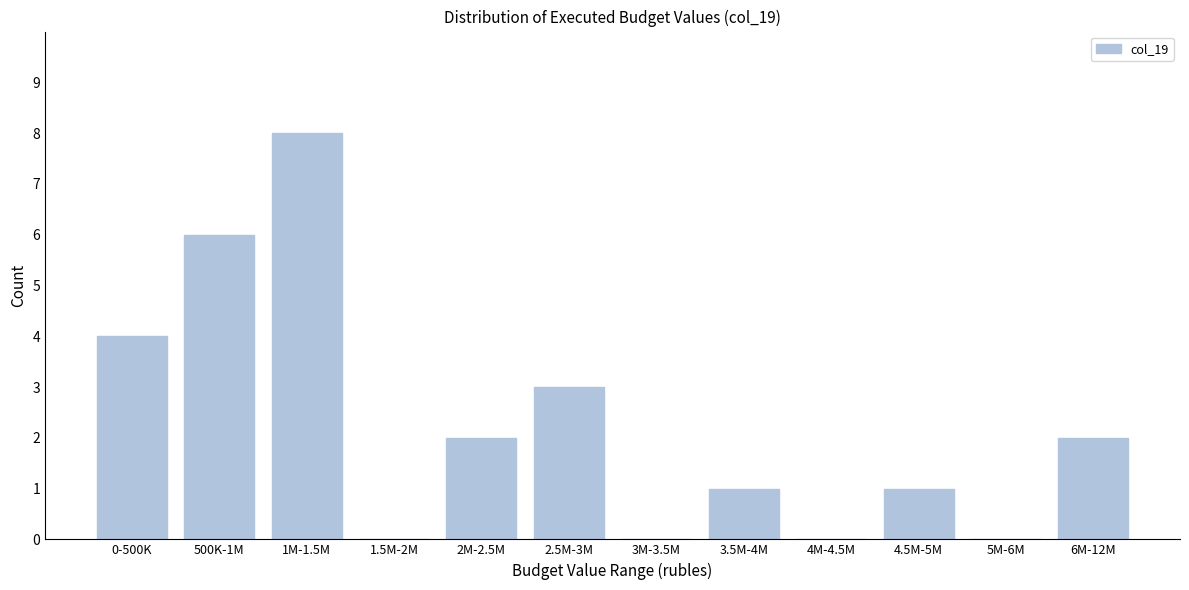

Reading right to left, transcribe all the data shown in this chart.

6M-12M=2	5M-6M=0	4.5M-5M=1	4M-4.5M=0	3.5M-4M=1	3M-3.5M=0	2.5M-3M=3	2M-2.5M=2	1.5M-2M=0	1M-1.5M=8	500K-1M=6	0-500K=4